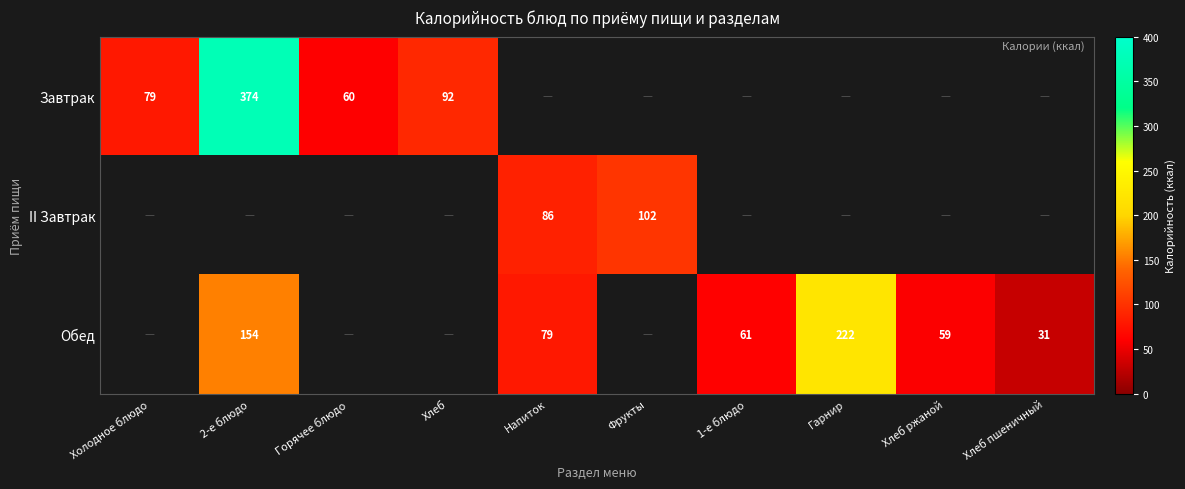

The value of Завтрак at Хлеб is 26. True or false?

False